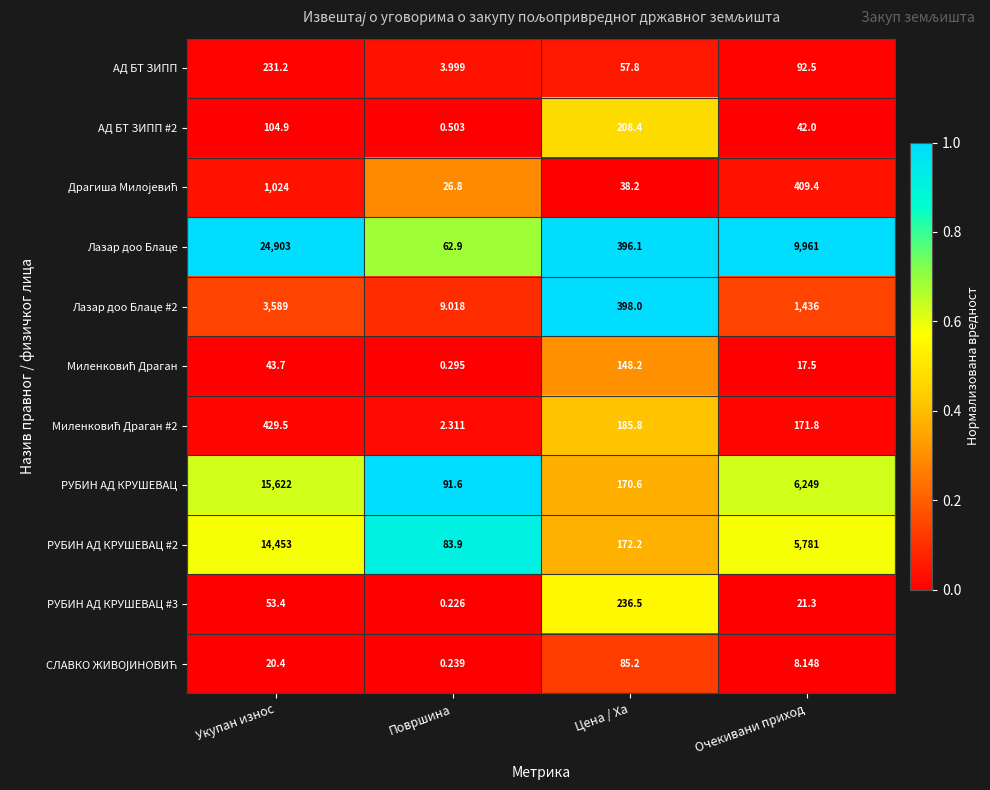

At which label does АД БТ ЗИПП reach its peak?

Укупан износ